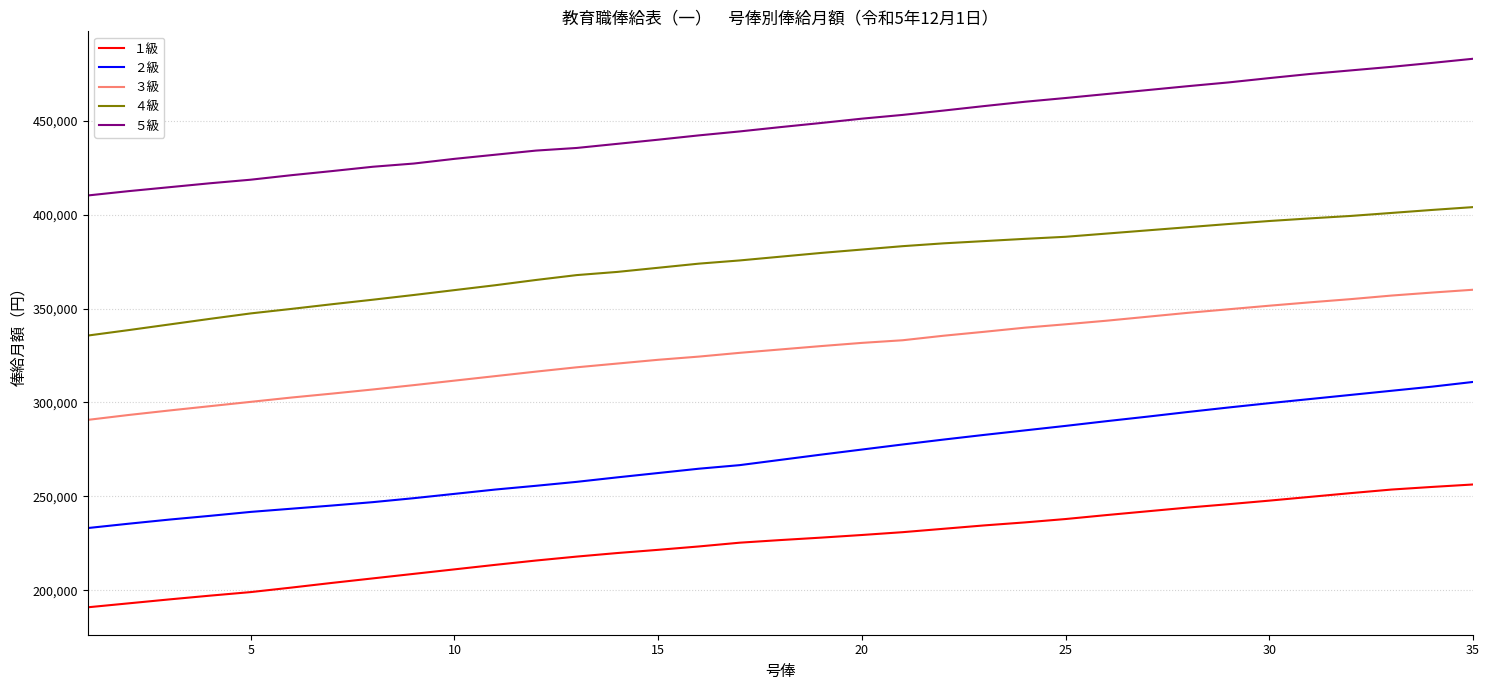

What is the maximum value shown in the chart?

483000